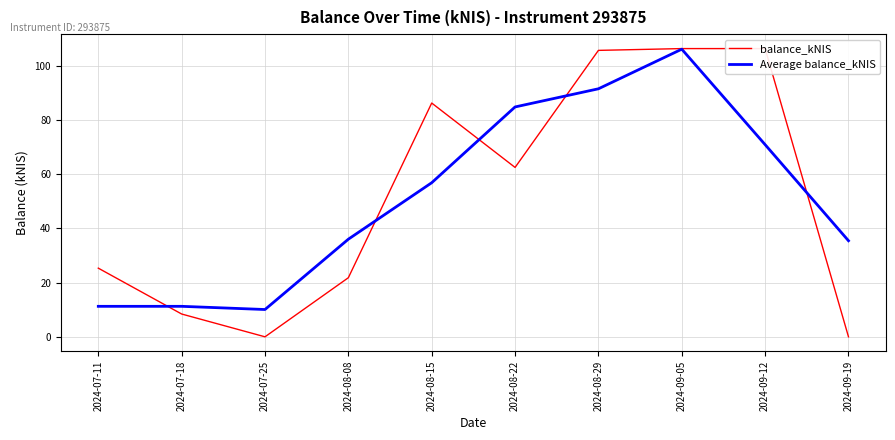

In balance_kNIS, how many points are higher than both neighbors (excluding endpoints)?

1